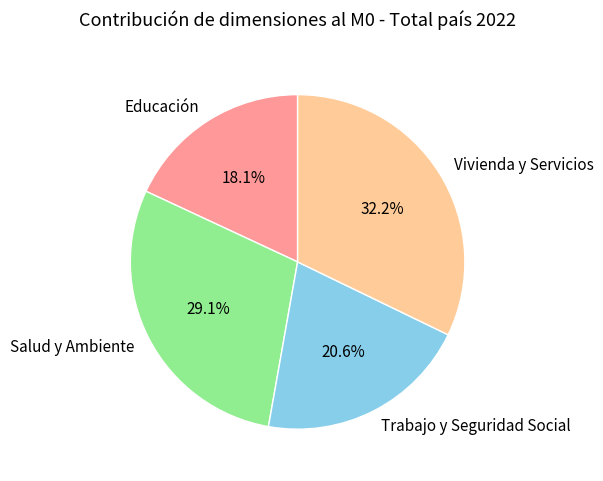

How much of the chart is everything except Trabajo y Seguridad Social?

79.4%